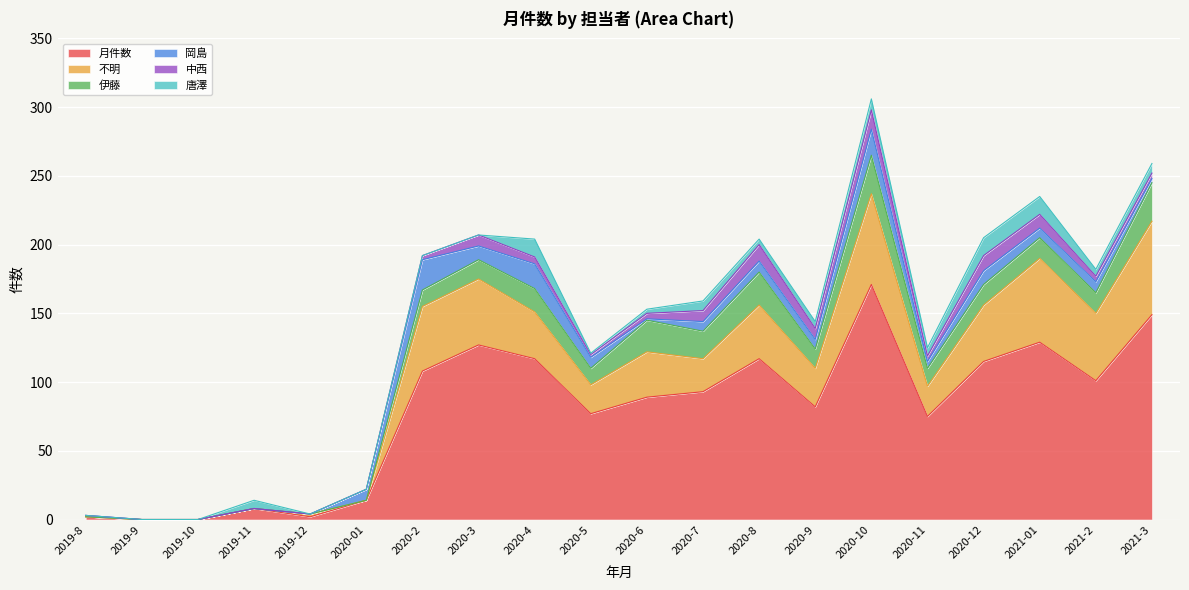

Which category has the highest value in the 月件数 series?

2020-10